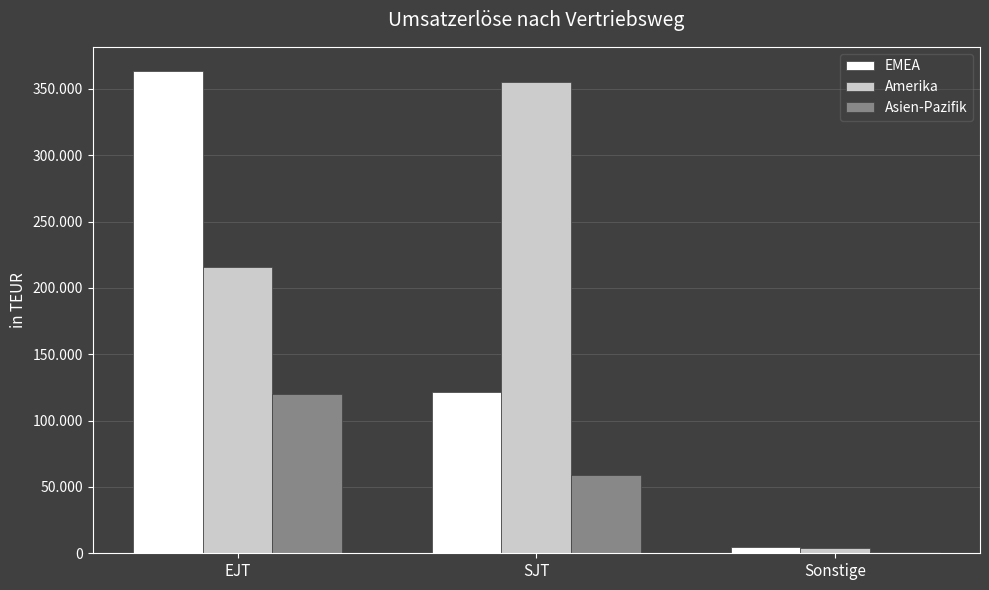

What is the difference between the highest and lowest values at SJT?

296258